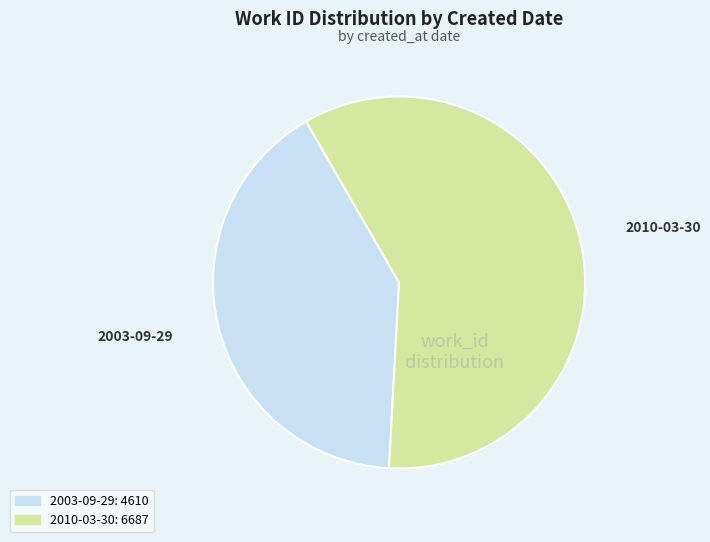

True or false: 2003-09-29 accounts for 41% of the total.

True